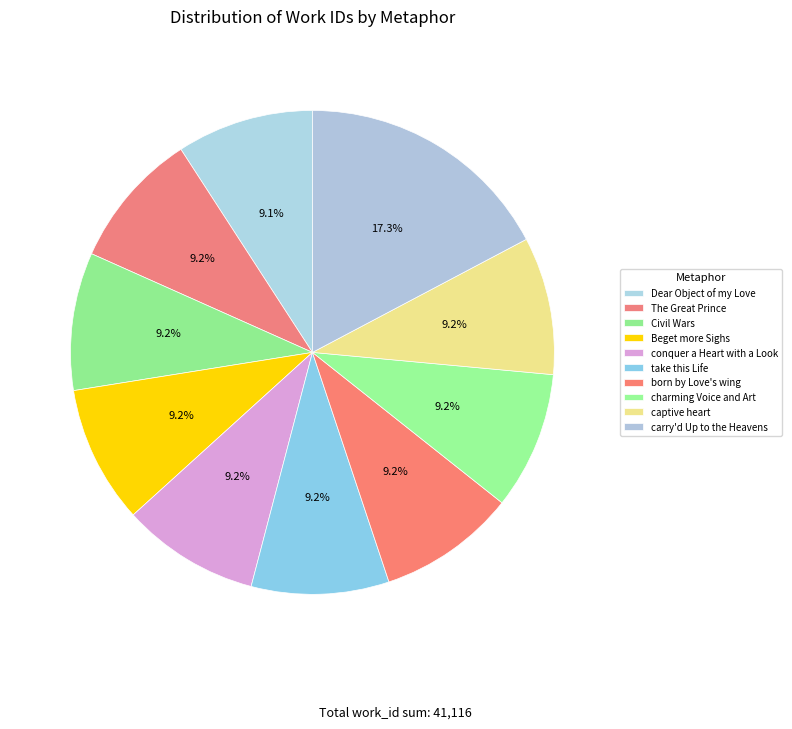

Does The Great Prince account for over 50% of the chart?

No